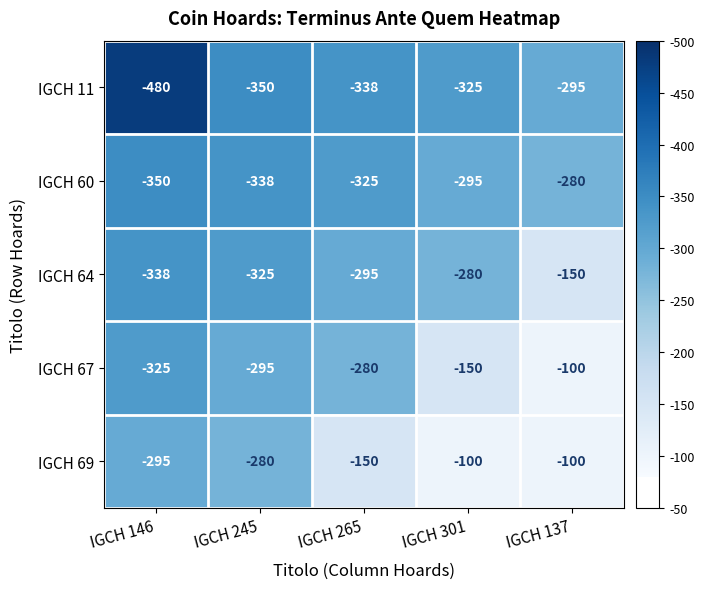

At which category is the sum across all series the highest?

IGCH 137